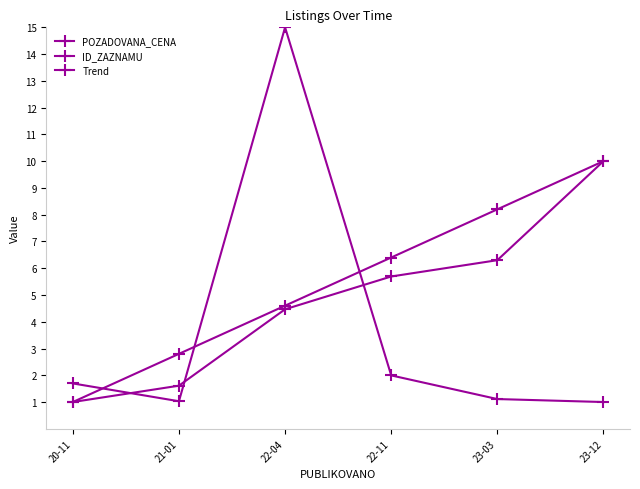

Rank the series by their average value, from highest to lowest.

Trend, ID_ZAZNAMU, POZADOVANA_CENA